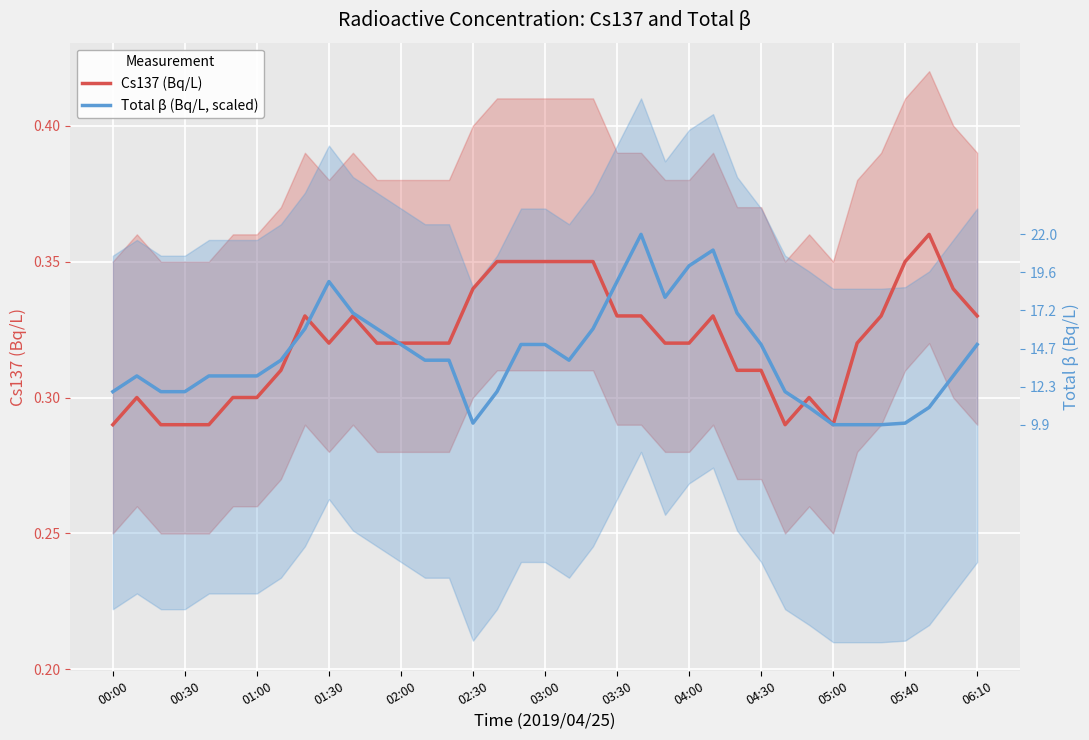

Rank the series by their maximum value, from highest to lowest.

Cs137 (Bq/L), Total β (Bq/L, scaled)